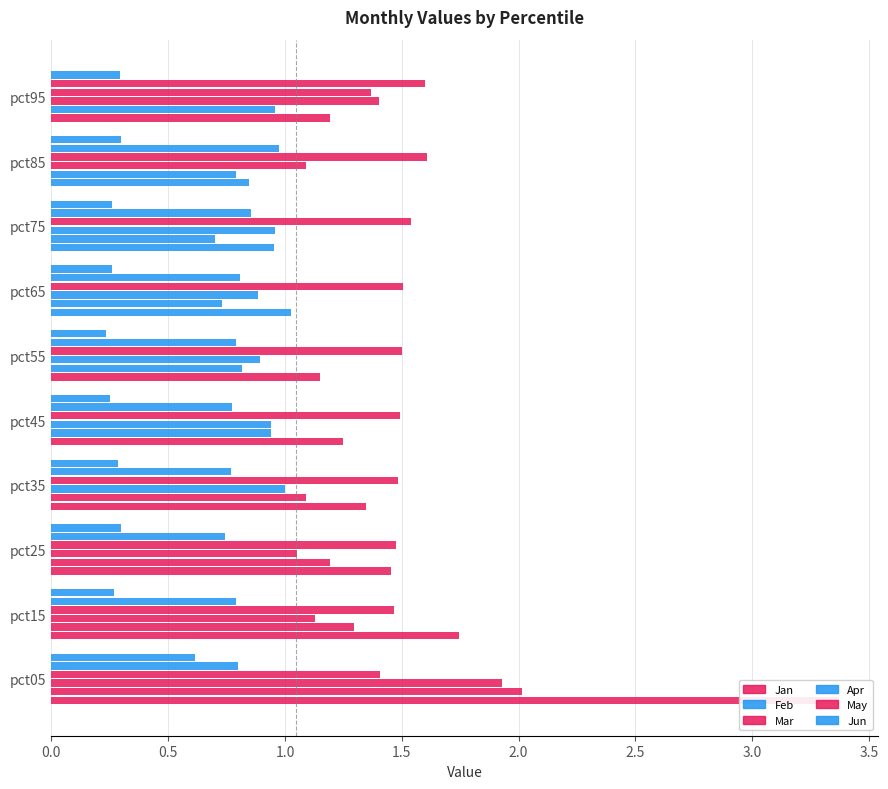

How many data points does each series have?

10